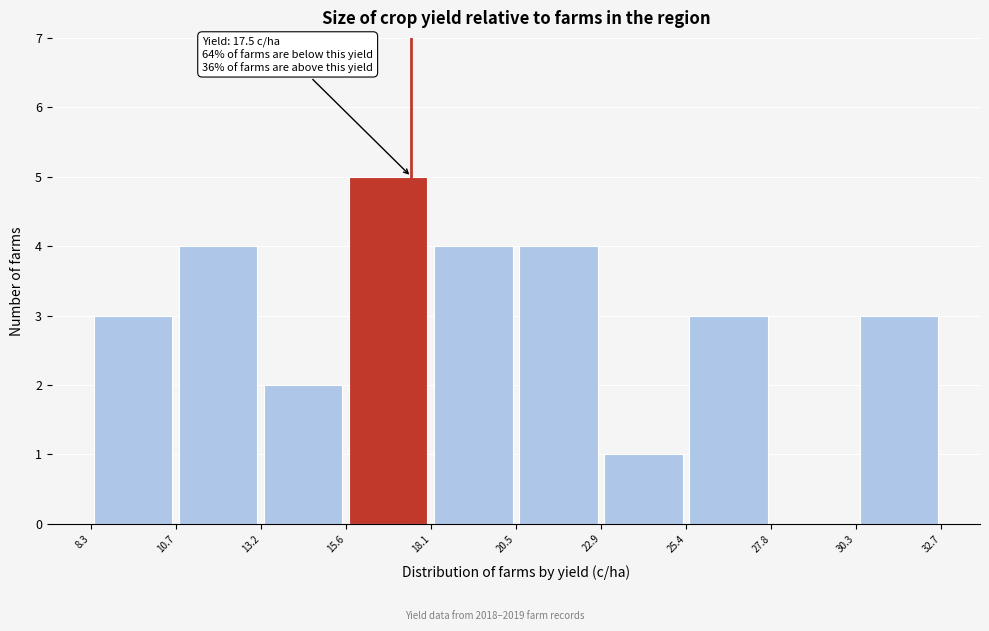

Which range on the x-axis has the tallest bar?

15.6 to 18.1